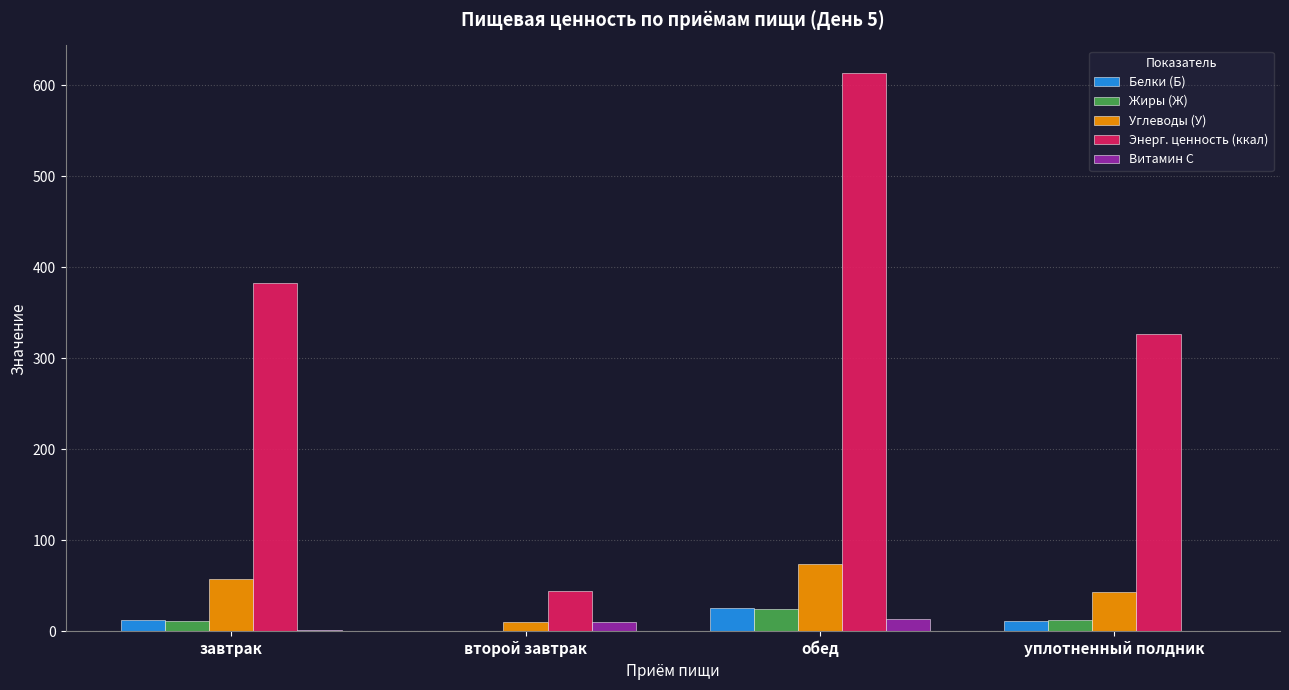

What is the sum of all Углеводы (У) values?

184.1